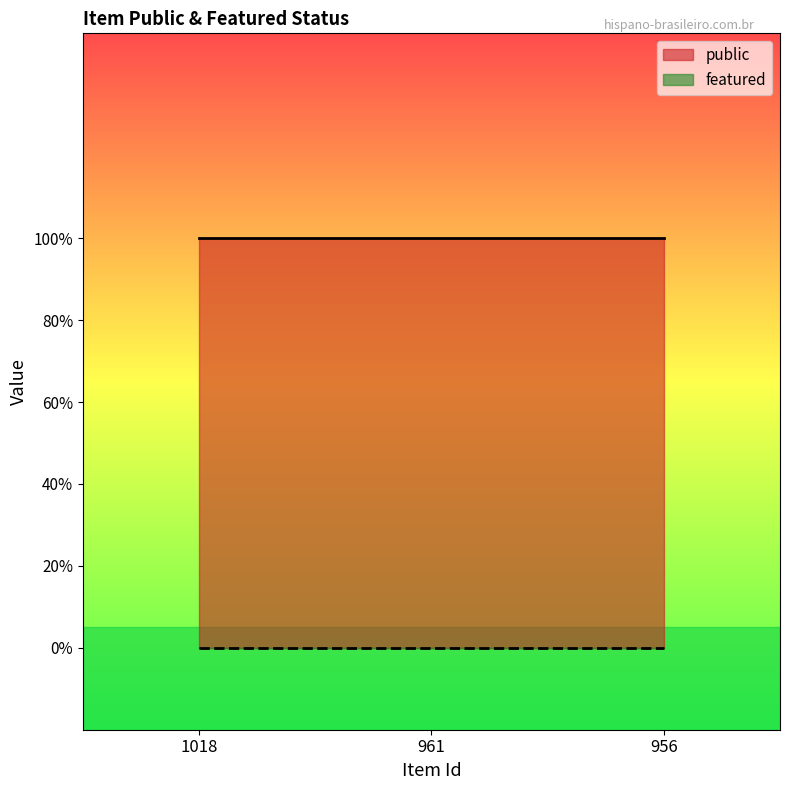

How many lines are shown in the chart?

2